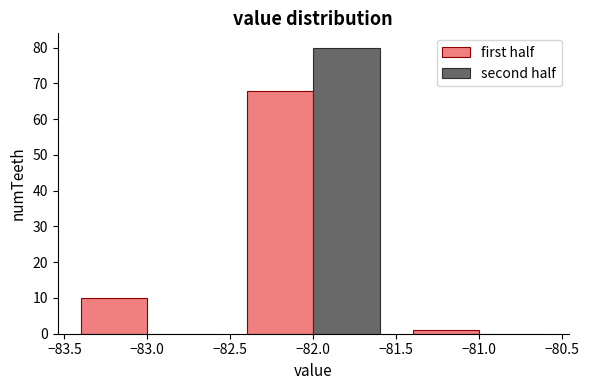

In the second half series, which range on the x-axis has the tallest bar?

-82.5 to -81.5